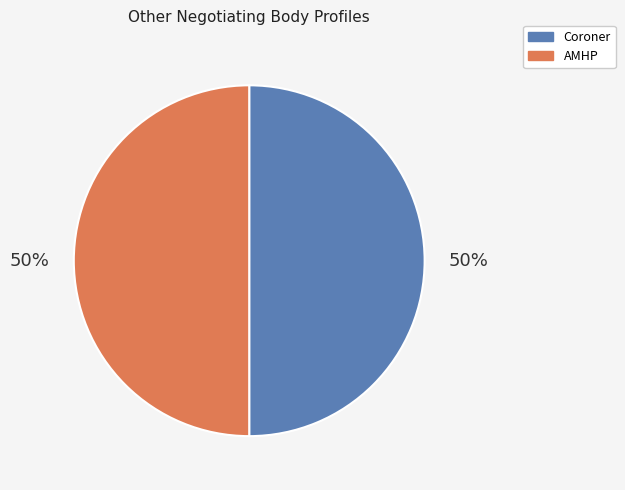

To the nearest percent, what is the average slice percentage?

50%